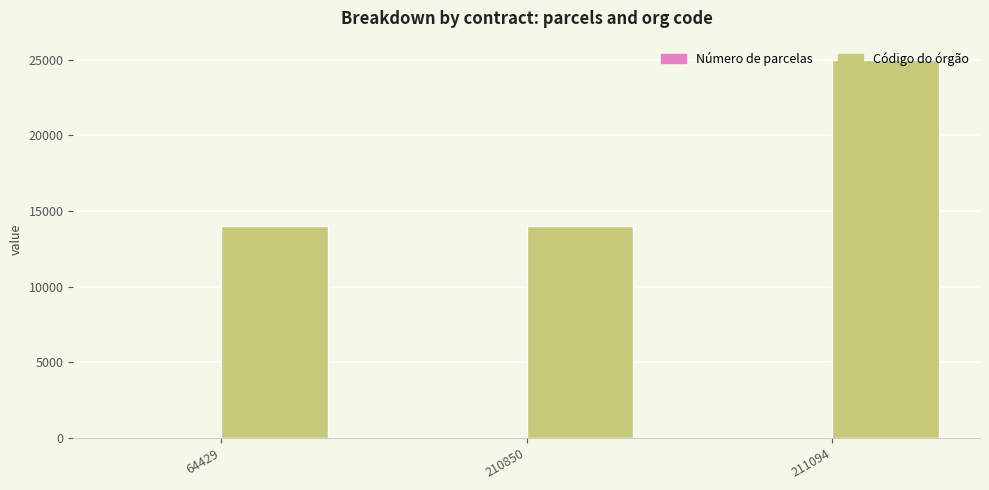

Are the bars grouped side by side (vs. stacked)?

Yes